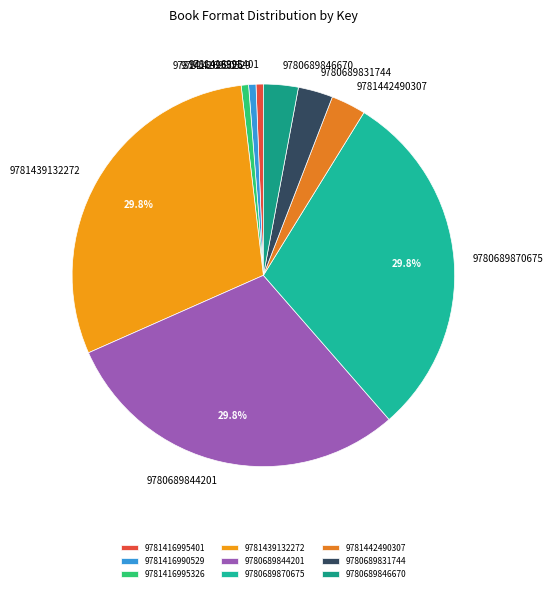

Combined, do 9780689831744 and 9780689844201 account for over 50%?

No